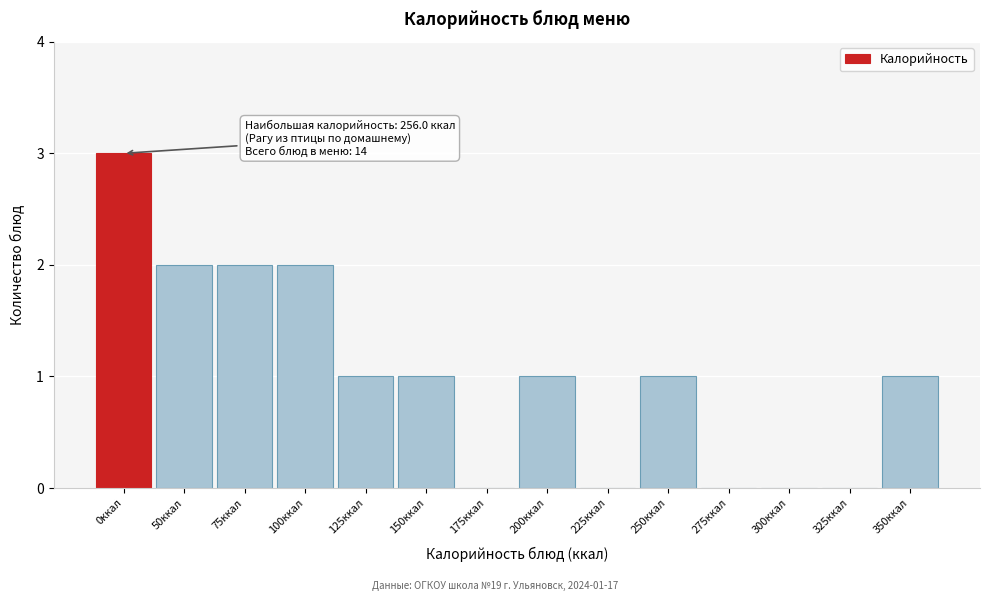

Reading left to right, list all the values displayed in this chart.

0ккал=3	50ккал=2	75ккал=2	100ккал=2	125ккал=1	150ккал=1	175ккал=0	200ккал=1	225ккал=0	250ккал=1	275ккал=0	300ккал=0	325ккал=0	350ккал=1